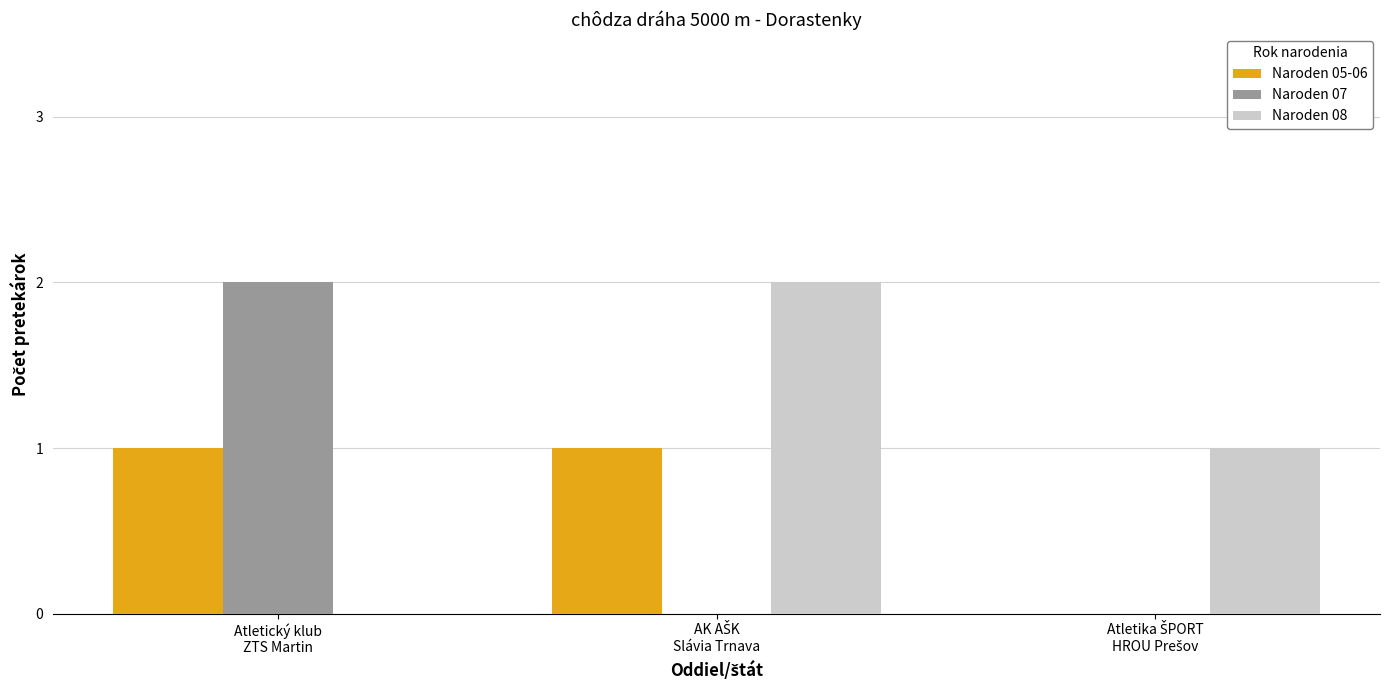

Which series has the largest total across all categories?

Naroden 08